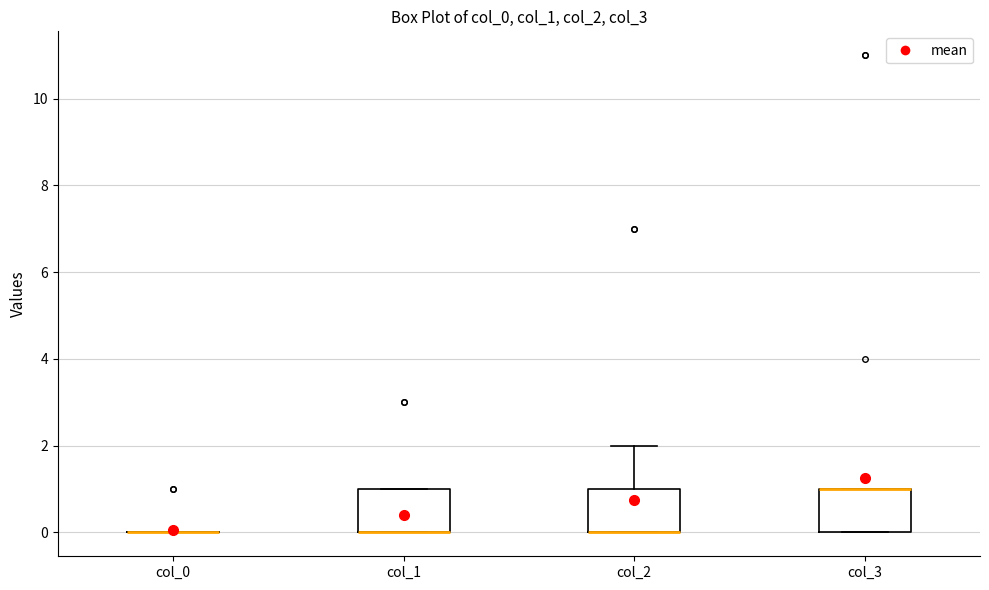

Reading left to right, transcribe this box plot: for each box, give where its median line is, the range the box spans, and where its two whiskers end, as read against the y-axis. The values are not printed on the chart, so give them approximately, as read against the axis.

col_0: box collapsed to a line at 0, whiskers 0 to 0
col_1: median 0 (drawn on the box's lower edge), box 0 to 1, whiskers 0 to 1
col_2: median 0 (drawn on the box's lower edge), box 0 to 1, whiskers 0 to 2
col_3: median 1 (drawn on the box's upper edge), box 0 to 1, whiskers 0 to 1